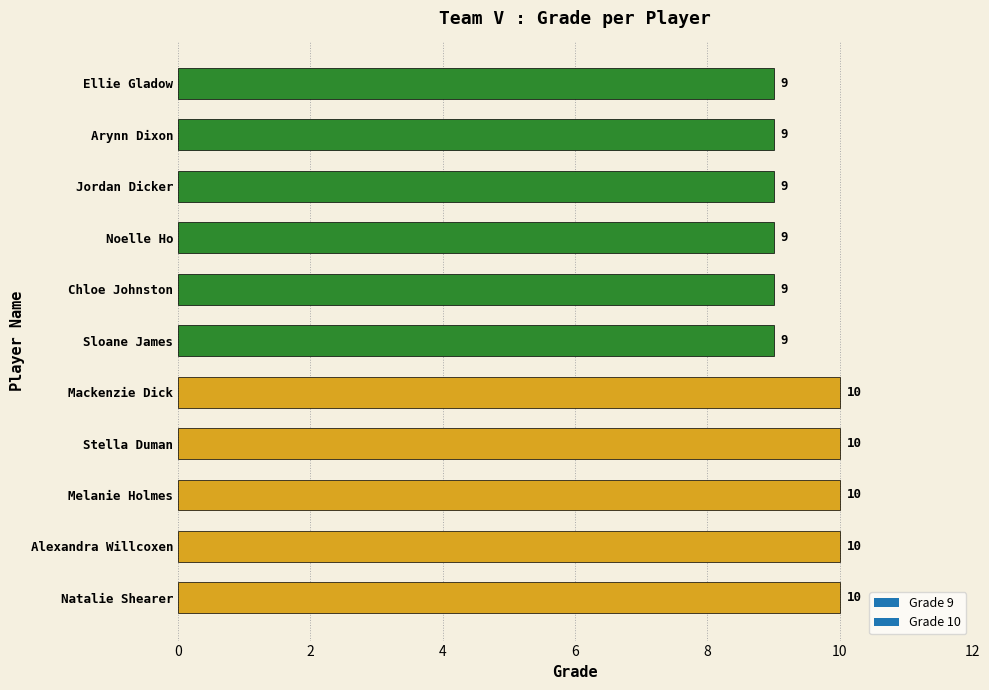

What is the greatest value displayed?

10